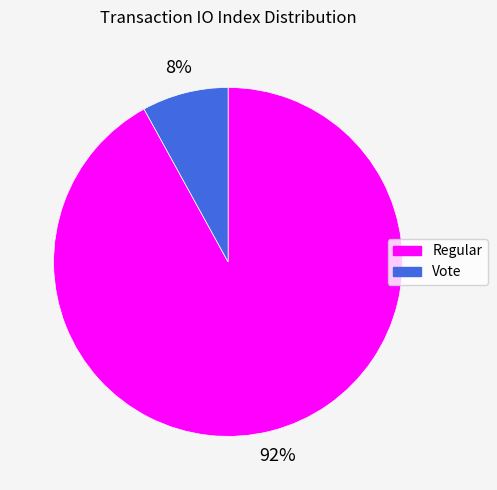

Does any single category account for the majority?

Yes